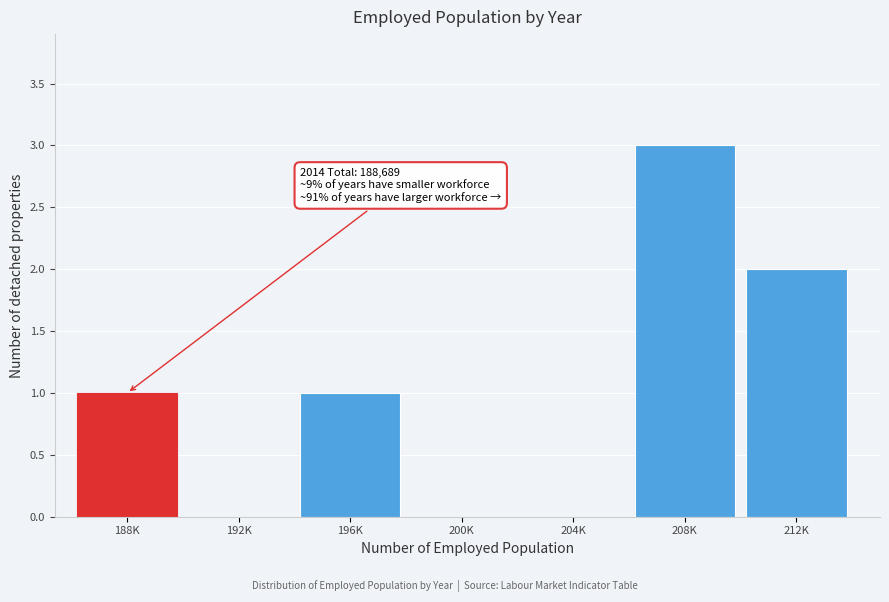

Reading left to right, extract all data points from this chart.

188K=1	192K=0	196K=1	200K=0	204K=0	208K=3	212K=2